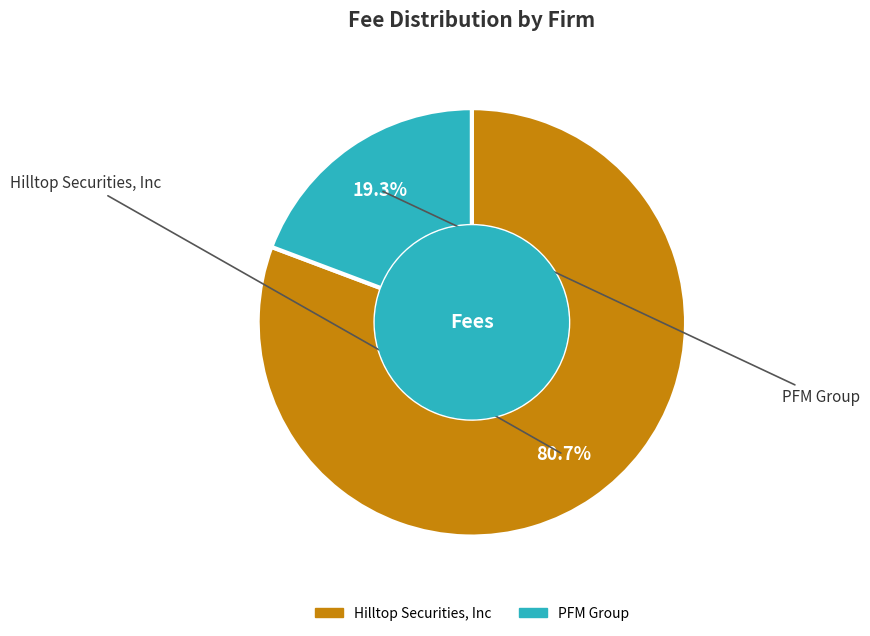

Count the number of slices in the pie.

2